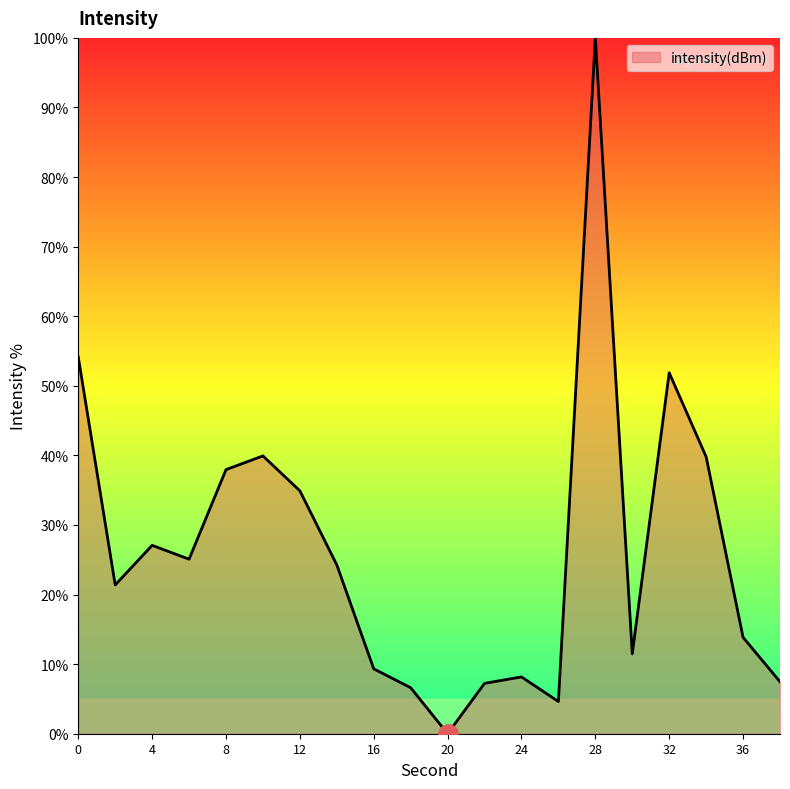

What is the maximum value shown in the chart?

100.0